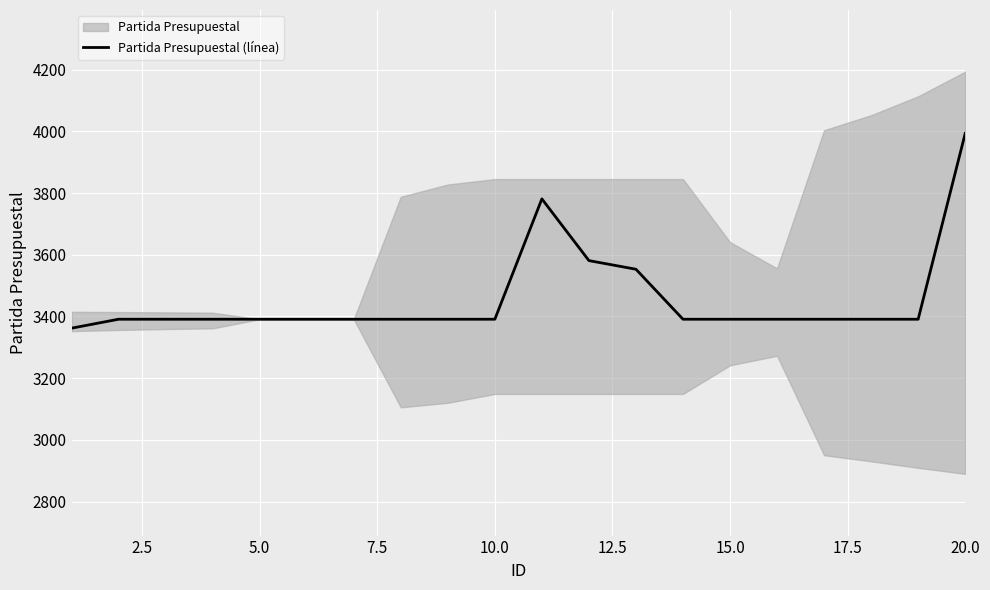

What is the maximum value for Partida Presupuestal (línea)?

3993